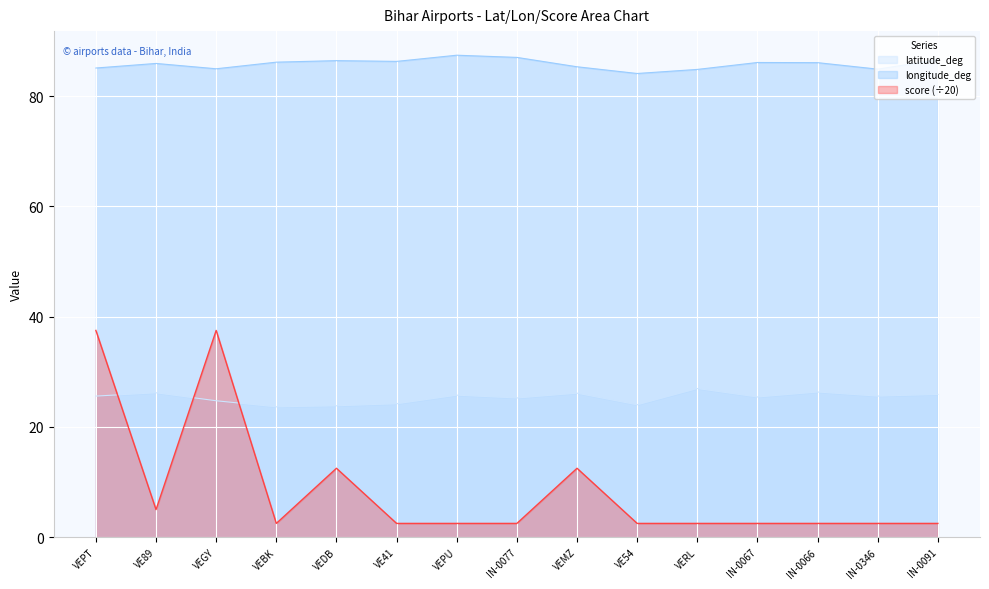

What is the label of the 7th point from the left?

VEPU